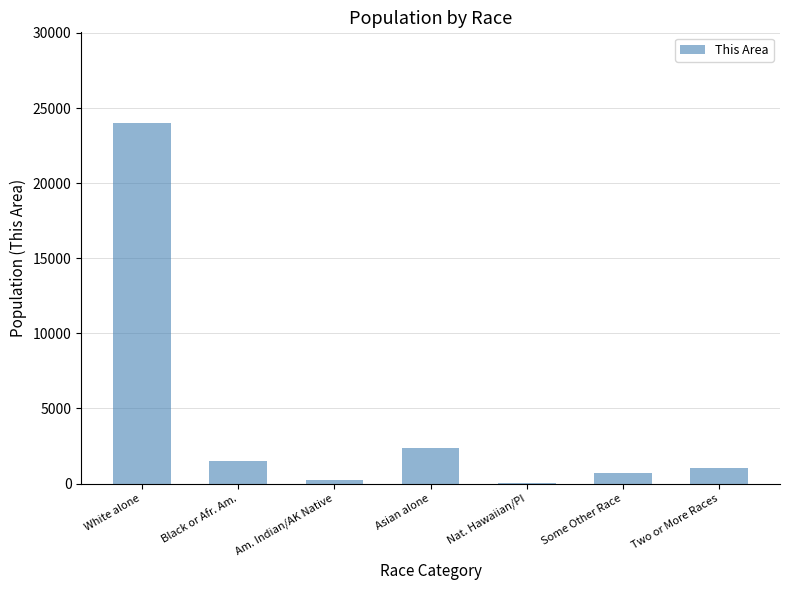

What is the average value?

4272